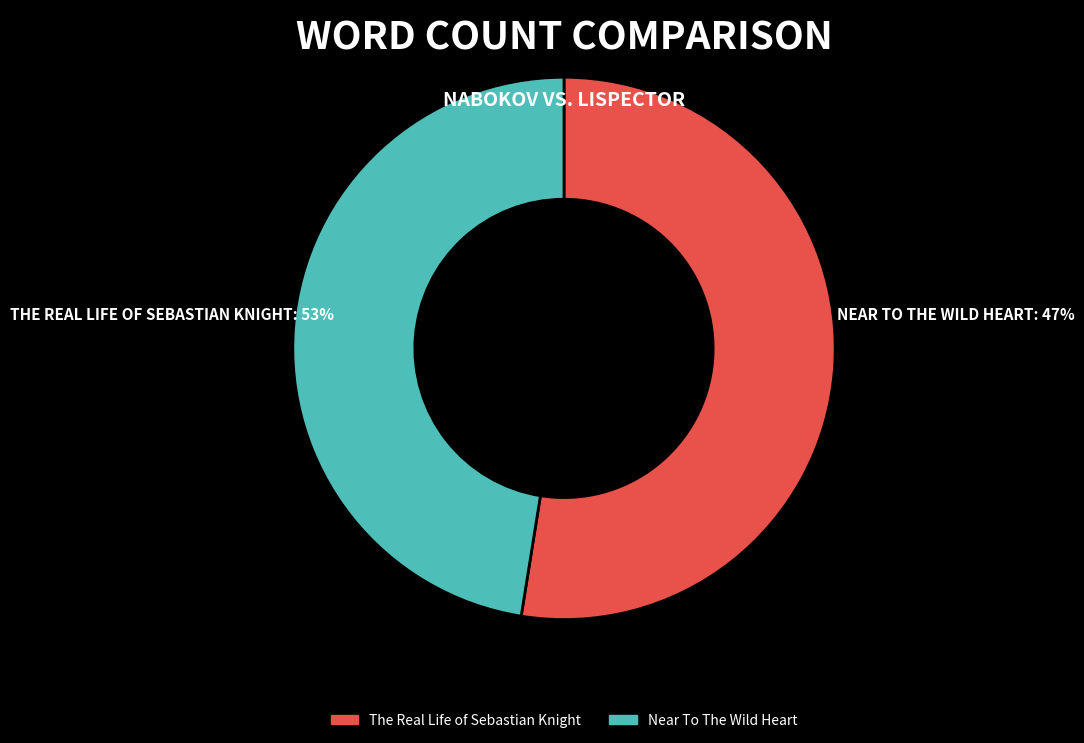

Rank the categories by value from highest to lowest.

The Real Life of Sebastian Knight, Near To The Wild Heart